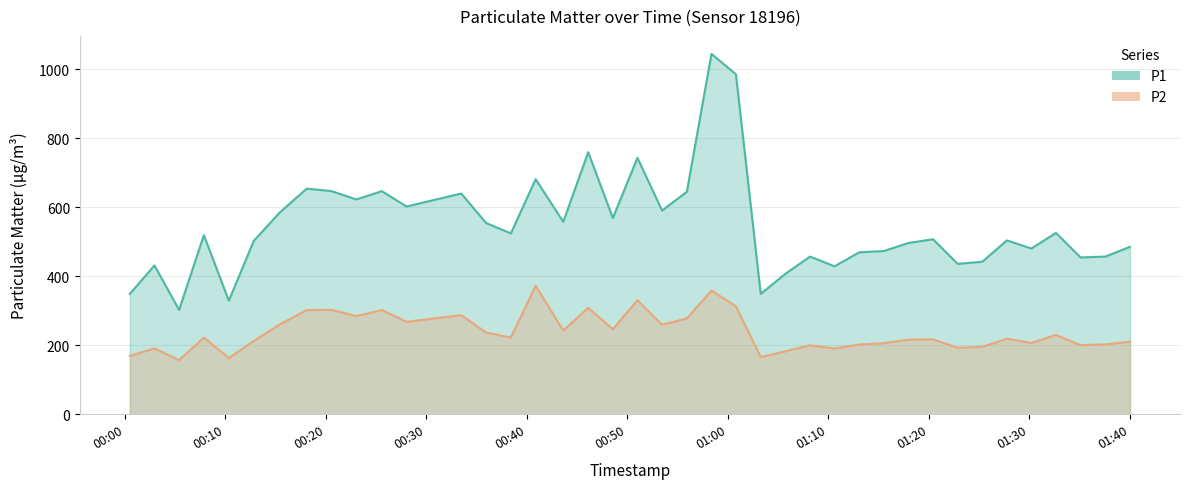

What is the minimum value shown in the chart?

157.0